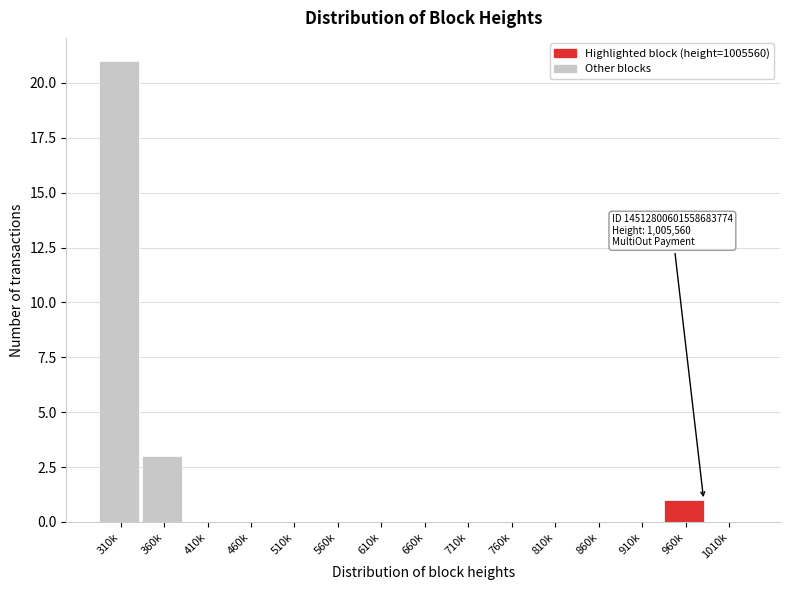

Reading left to right, what are all the values shown in this chart?

310k=21	360k=3	410k=0	460k=0	510k=0	560k=0	610k=0	660k=0	710k=0	760k=0	810k=0	860k=0	910k=0	960k=1	1010k=0